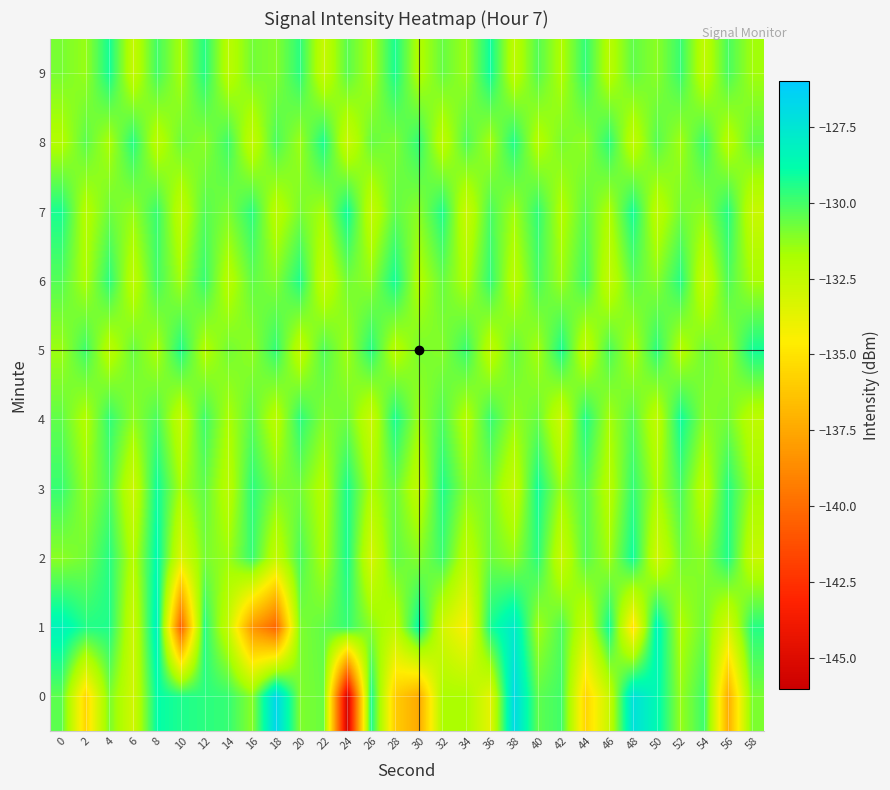

Reading left to right, what are all the values shown in this chart?

0: 0=-130.5	2=-135.6	4=-131.0	6=-133.0	8=-128.9	10=-129.4	12=-129.6	14=-129.8	16=-131.2	18=-126.7	20=-131.0	22=-130.7	24=-145.7	26=-129.3	28=-135.9	30=-137.4	32=-131.8	34=-131.8	36=-133.6	38=-126.9	40=-130.5	42=-130.0	44=-135.6	46=-132.7	48=-127.3	50=-128.6	52=-131.4	54=-129.9	56=-137.3	58=-130.9
1: 0=-128.3	2=-129.4	4=-129.4	6=-132.9	8=-128.2	10=-140.5	12=-129.5	14=-132.7	16=-138.2	18=-140.3	20=-131.0	22=-130.5	24=-129.8	26=-131.2	28=-132.4	30=-128.9	32=-133.1	34=-134.5	36=-129.3	38=-127.8	40=-131.6	42=-130.2	44=-132.8	46=-129.1	48=-135.2	50=-128.4	52=-131.9	54=-130.7	56=-133.3	58=-129.5
2: 0=-131.2	2=-130.8	4=-129.5	6=-132.1	8=-128.7	10=-133.4	12=-130.9	14=-131.5	16=-129.8	18=-132.6	20=-130.1	22=-131.8	24=-129.3	26=-133.2	28=-130.5	30=-131.1	32=-129.9	34=-132.4	36=-130.7	38=-131.3	40=-129.6	42=-132.8	44=-130.3	46=-131.6	48=-129.1	50=-133.0	52=-130.8	54=-131.2	56=-129.4	58=-132.7
3: 0=-129.8	2=-131.4	4=-130.2	6=-132.9	8=-129.1	10=-131.7	12=-130.5	14=-132.3	16=-129.6	18=-131.0	20=-130.8	22=-132.1	24=-129.3	26=-131.9	28=-130.6	30=-132.5	32=-129.4	34=-131.2	36=-130.9	38=-132.7	40=-129.2	42=-131.5	44=-130.3	46=-132.2	48=-129.7	50=-131.8	52=-130.1	54=-132.4	56=-129.5	58=-131.6
4: 0=-130.5	2=-132.0	4=-129.7	6=-131.3	8=-130.1	10=-132.6	12=-129.9	14=-131.8	16=-130.4	18=-132.3	20=-129.6	22=-131.1	24=-130.7	26=-132.8	28=-129.3	30=-131.5	32=-130.2	34=-132.1	36=-129.8	38=-131.4	40=-130.6	42=-132.9	44=-129.4	46=-131.7	48=-130.3	50=-132.5	52=-129.1	54=-131.2	56=-130.8	58=-132.4
5: 0=-131.5	2=-129.9	4=-132.3	6=-130.6	8=-131.8	10=-129.4	12=-132.0	14=-130.8	16=-131.3	18=-129.7	20=-132.5	22=-130.2	24=-131.6	26=-129.5	28=-132.2	30=-130.9	32=-131.1	34=-129.8	36=-132.4	38=-130.5	40=-131.7	42=-129.3	44=-132.6	46=-130.1	48=-131.9	50=-129.6	52=-132.1	54=-130.7	56=-131.4	58=-129.2
6: 0=-130.3	2=-131.8	4=-129.6	6=-132.4	8=-130.0	10=-131.6	12=-129.8	14=-132.2	16=-130.5	18=-131.1	20=-129.4	22=-132.7	24=-130.8	26=-131.3	28=-129.2	30=-132.0	32=-130.6	34=-131.9	36=-129.7	38=-132.3	40=-130.1	42=-131.5	44=-129.9	46=-132.6	48=-130.4	50=-131.2	52=-129.5	54=-132.8	56=-130.2	58=-131.7
7: 0=-129.3	2=-132.1	4=-130.7	6=-131.4	8=-129.8	10=-132.5	12=-130.3	14=-131.0	16=-129.6	18=-132.3	20=-130.9	22=-131.7	24=-129.1	26=-132.6	28=-130.5	30=-131.2	32=-129.4	34=-132.8	36=-130.1	38=-131.6	40=-129.7	42=-132.0	44=-130.4	46=-131.9	48=-129.2	50=-132.4	52=-130.8	54=-131.3	56=-129.5	58=-132.7
8: 0=-132.0	2=-130.4	4=-131.8	6=-129.5	8=-132.3	10=-130.7	12=-131.2	14=-129.9	16=-132.6	18=-130.1	20=-131.5	22=-129.3	24=-132.8	26=-130.6	28=-131.0	30=-129.7	32=-132.4	34=-130.2	36=-131.7	38=-129.4	40=-132.1	42=-130.9	44=-131.3	46=-129.6	48=-132.5	50=-130.3	52=-131.6	54=-129.8	56=-132.2	58=-130.5
9: 0=-130.9	2=-131.4	4=-129.2	6=-132.6	8=-130.0	10=-131.7	12=-129.5	14=-132.3	16=-130.8	18=-131.1	20=-129.6	22=-132.7	24=-130.4	26=-131.8	28=-129.3	30=-132.0	32=-130.6	34=-131.5	36=-129.1	38=-132.4	40=-130.3	42=-131.9	44=-129.7	46=-132.2	48=-130.5	50=-131.2	52=-129.8	54=-132.5	56=-130.1	58=-131.6